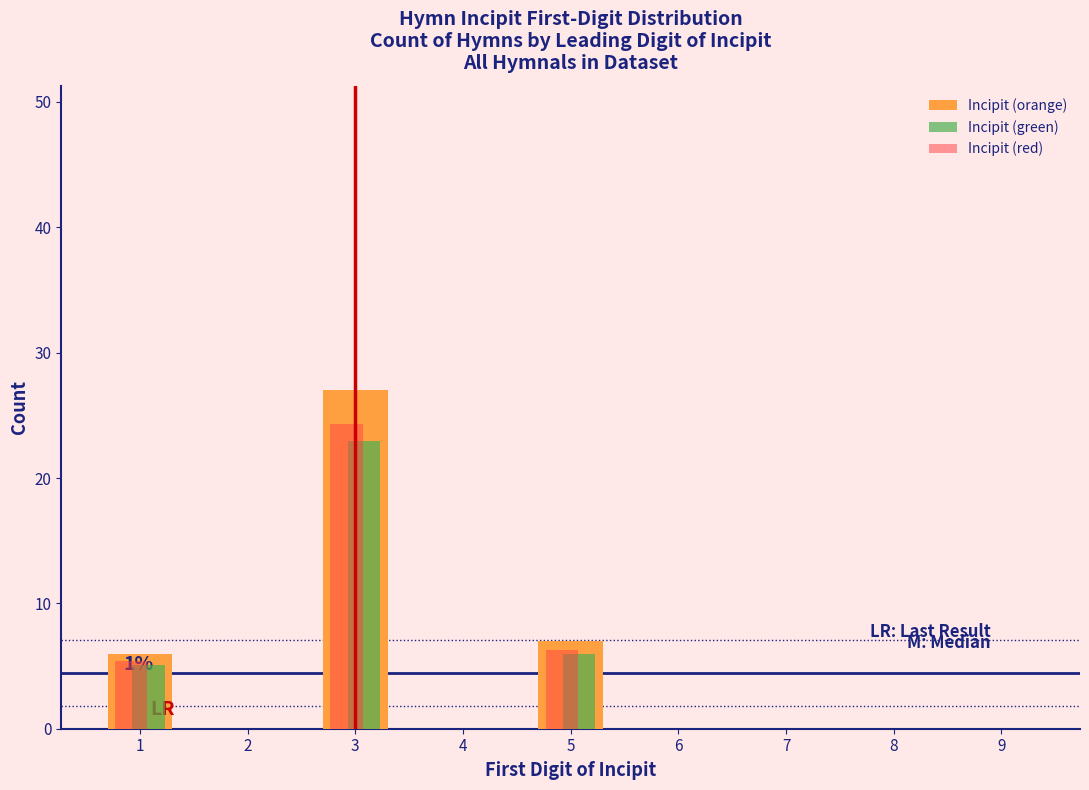

Which series changed the most between 1 and 7?

Incipit (orange)